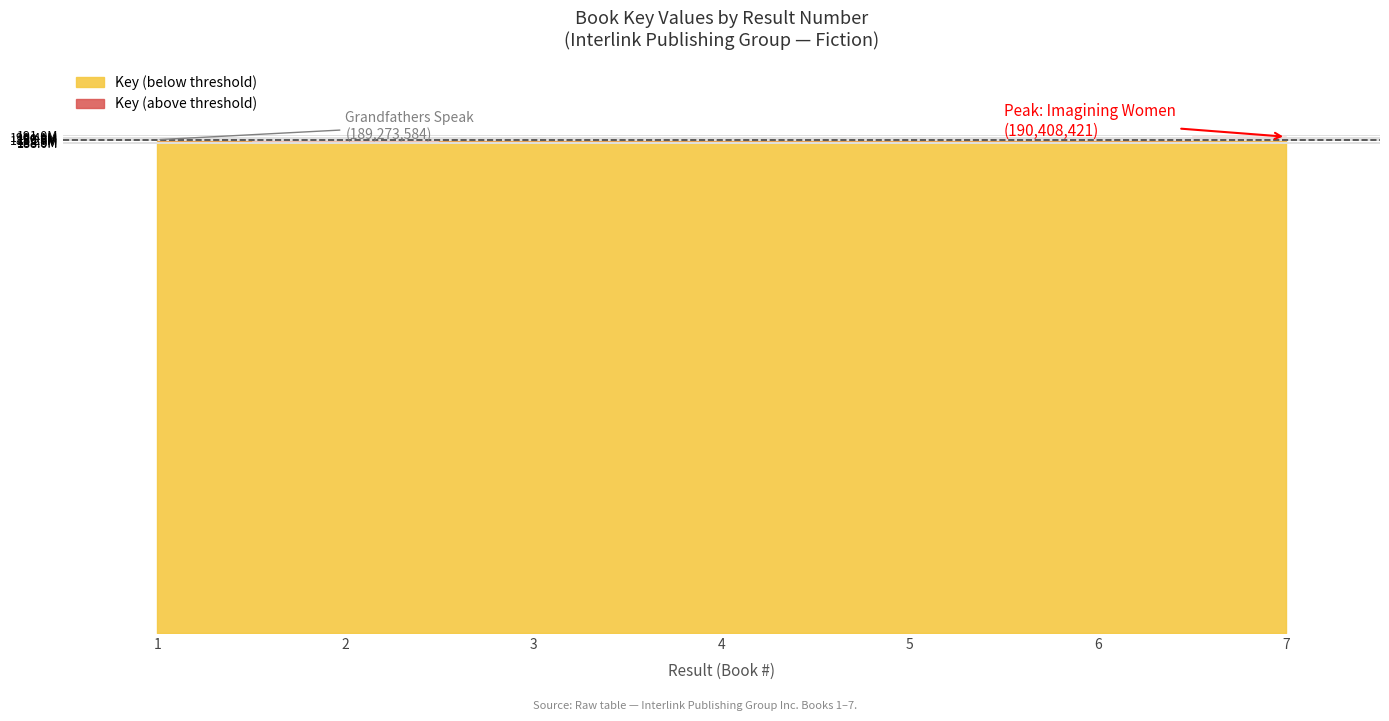

Where does the data first go above 189273584?

3